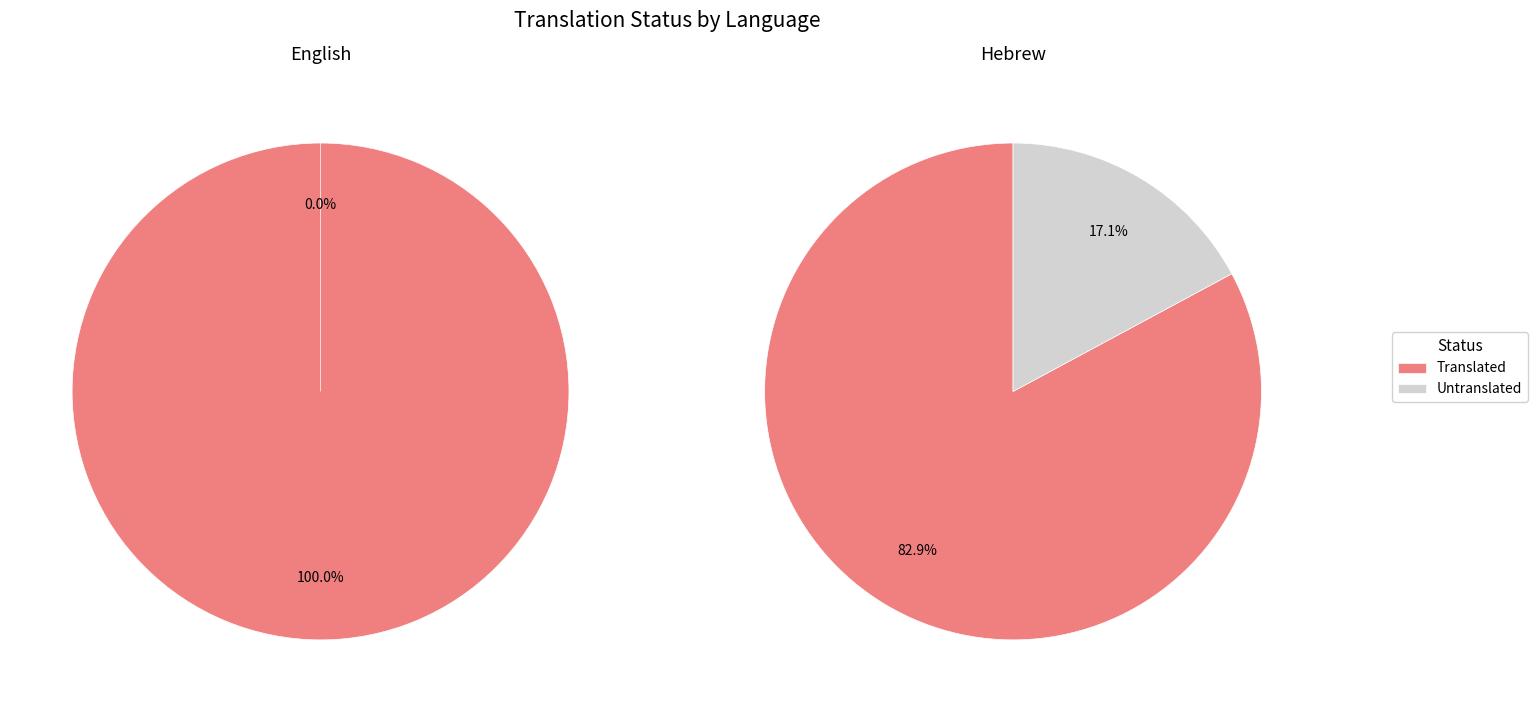

Count the number of slices in the pie.

2